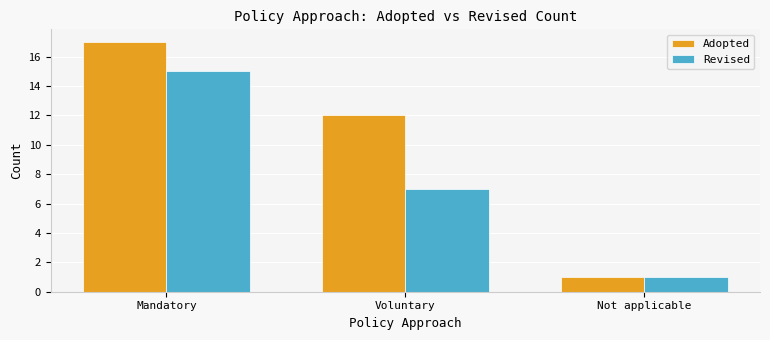

Count the number of categories in the chart.

3